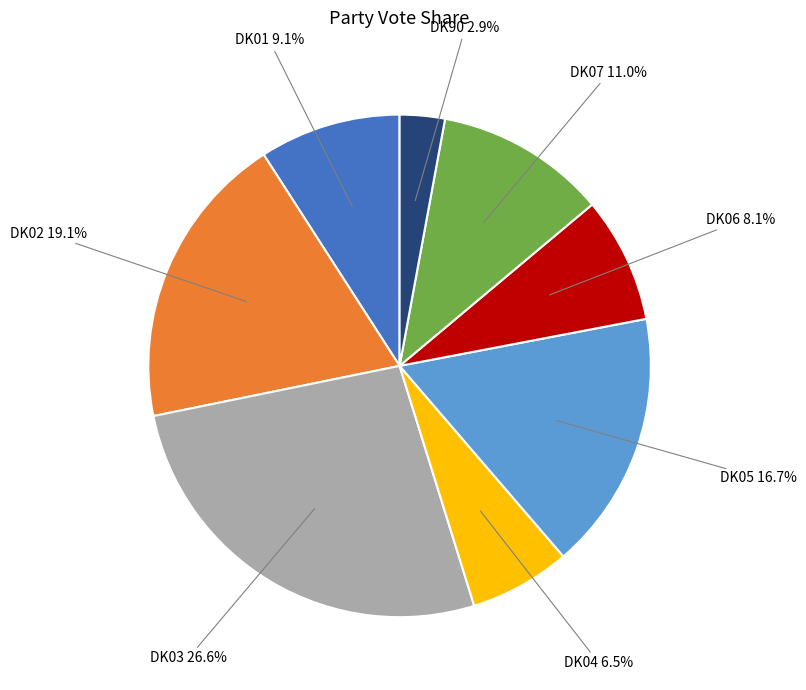

How many slices are in this pie chart?

8